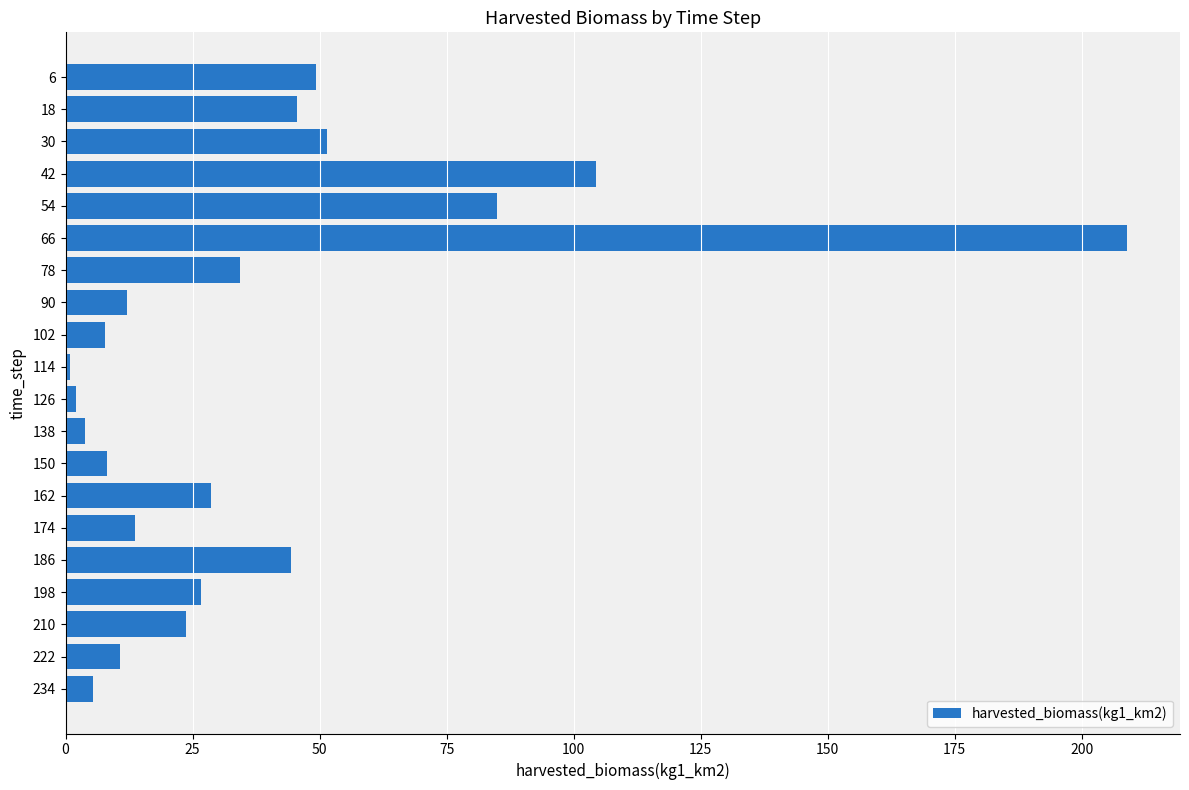

Which has a higher value, 18 or 150?

18